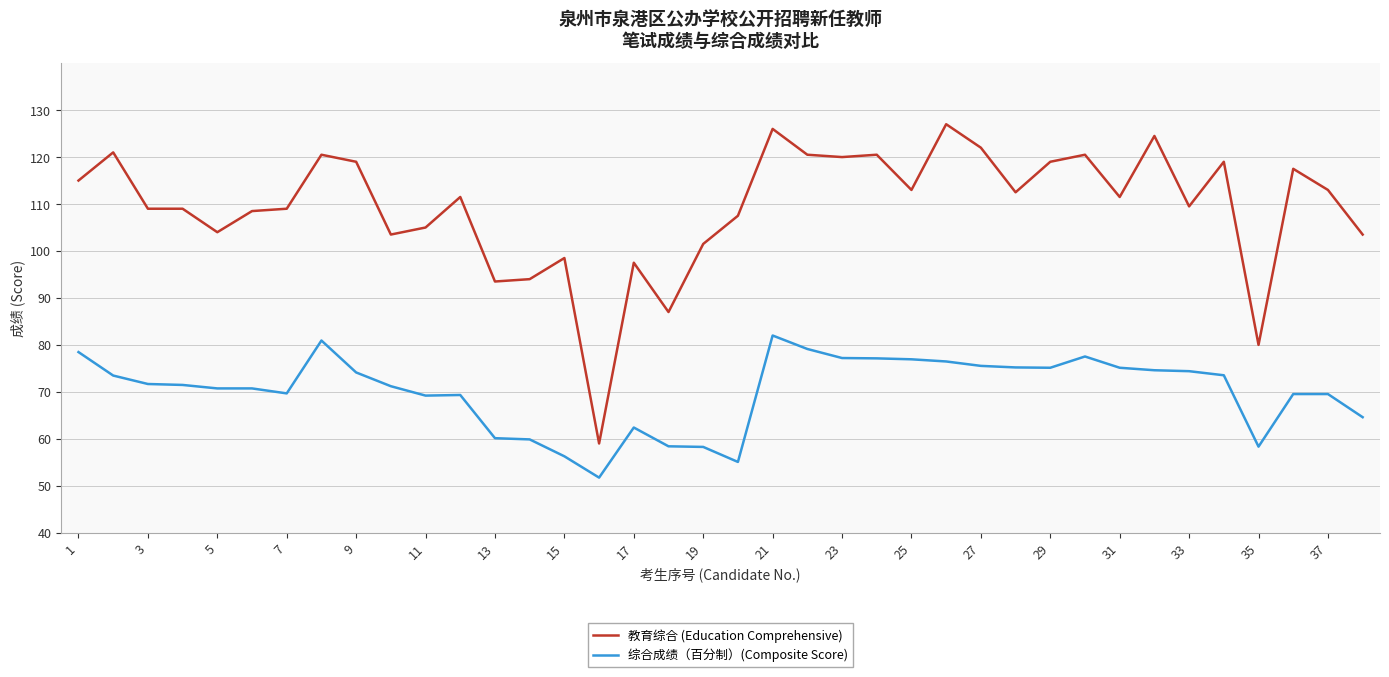

What is the difference between the second highest and minimum values in the 教育综合 (Education Comprehensive) series?

67.0